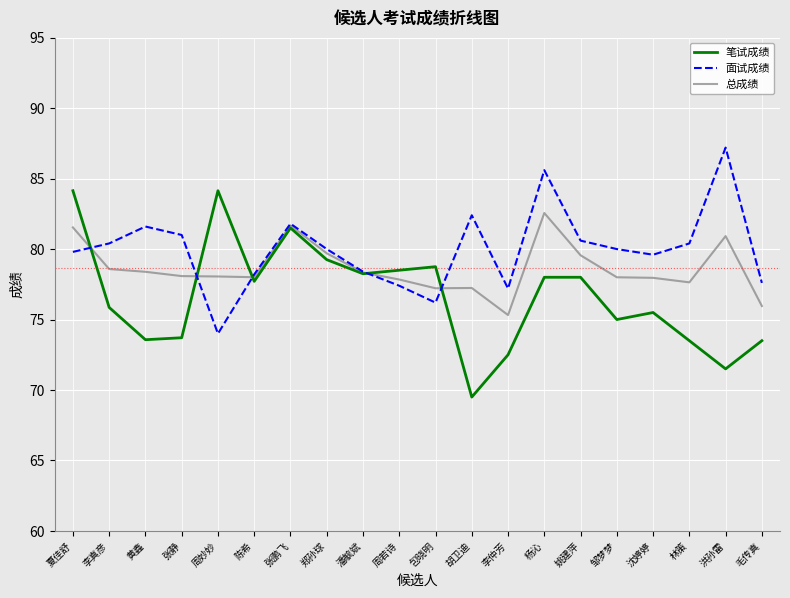

Rank the series at 杨沁 from lowest to highest value.

笔试成绩, 总成绩, 面试成绩